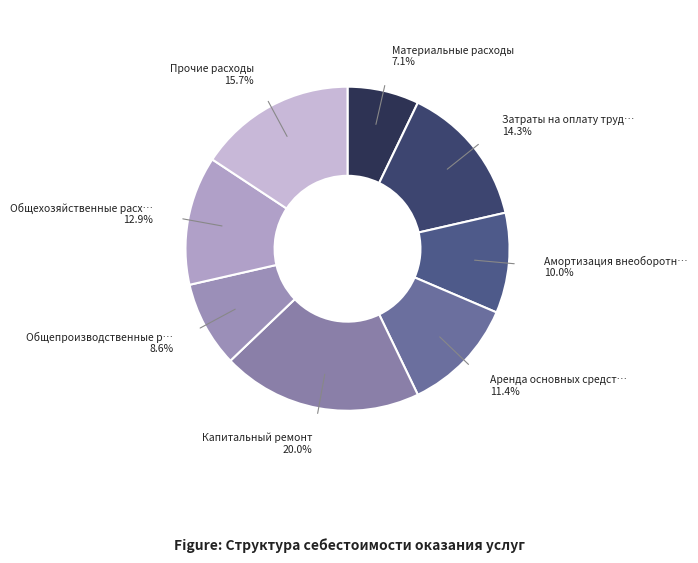

How many slices are in this pie chart?

8